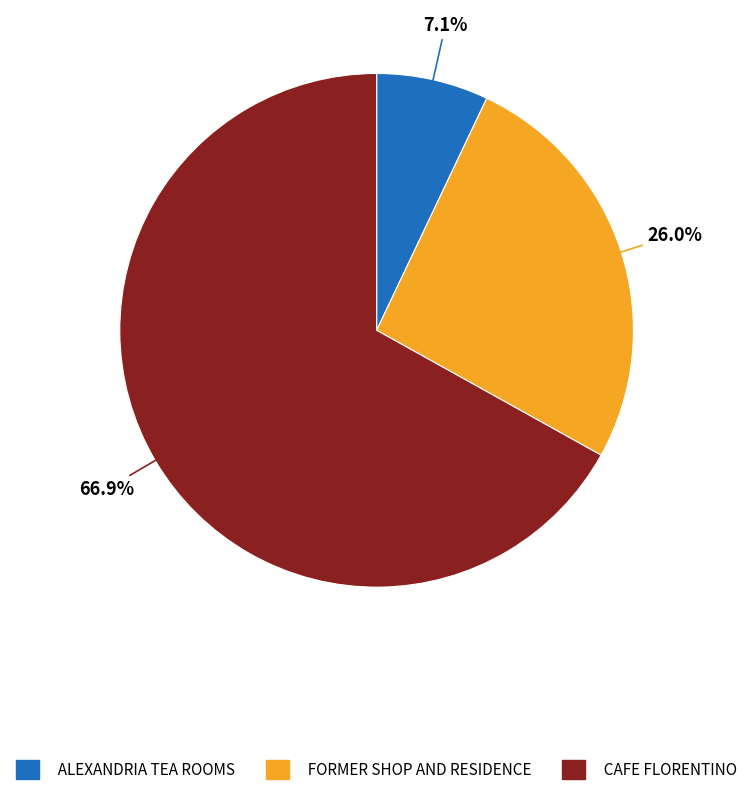

The ALEXANDRIA TEA ROOMS slice represents 1% of the pie. True or false?

False